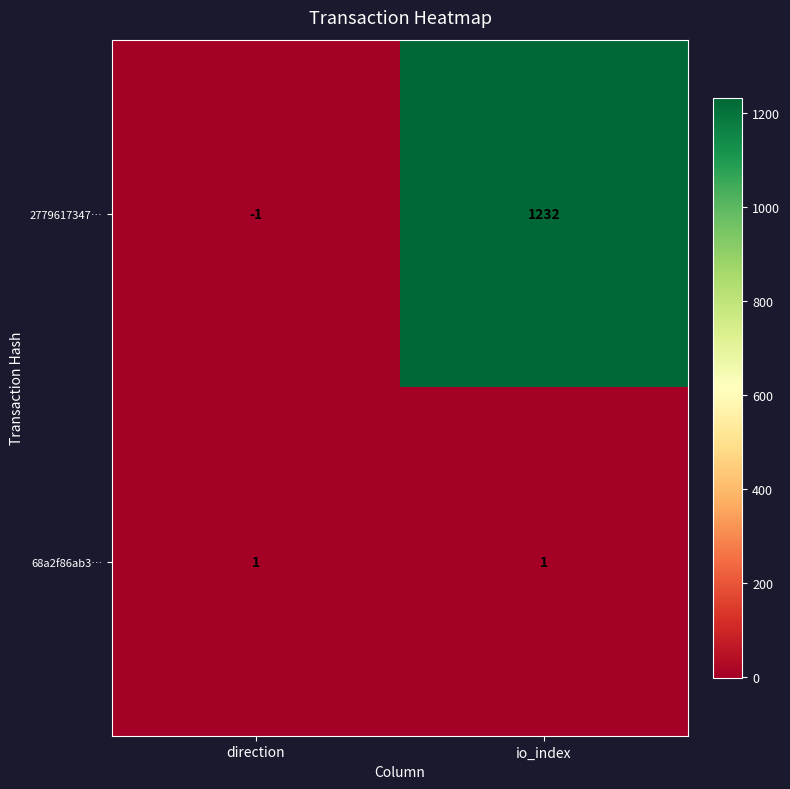

Reading left to right, list all the values displayed in this chart.

2779617347…: direction=-1	io_index=1232
68a2f86ab3…: direction=1	io_index=1